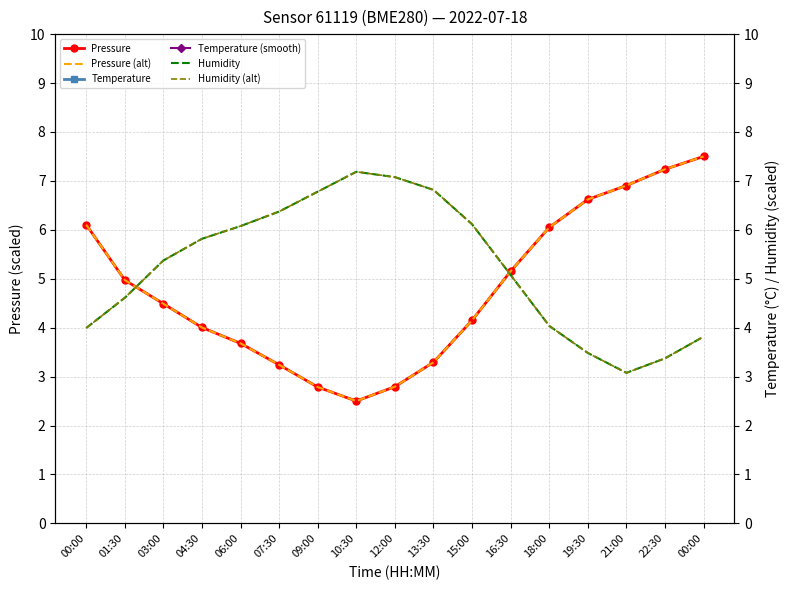

Is it true that Humidity equals 2.8 at 07:30?

False